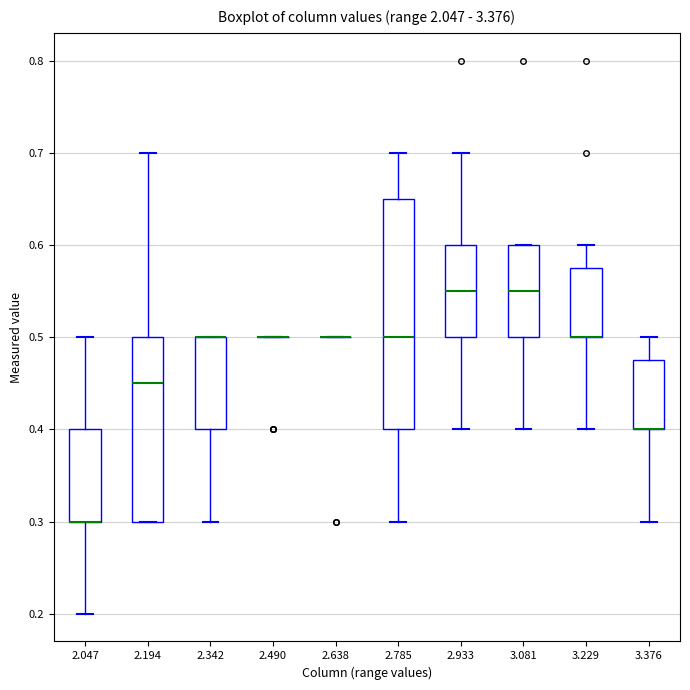

Reading left to right, transcribe this box plot: for each box, give where its median line is, the range the box spans, and where its two whiskers end, as read against the y-axis. The values are not printed on the chart, so give them approximately, as read against the axis.

2.047: median 0.30 (drawn on the box's lower edge), box 0.30 to 0.40, whiskers 0.20 to 0.50
2.194: median 0.45, box 0.30 to 0.50, whiskers 0.30 to 0.70
2.342: median 0.50 (drawn on the box's upper edge), box 0.40 to 0.50, whiskers 0.30 to 0.50
2.490: box collapsed to a line at 0.50, whiskers 0.50 to 0.50
2.638: box collapsed to a line at 0.50, whiskers 0.50 to 0.50
2.785: median 0.50, box 0.40 to 0.65, whiskers 0.30 to 0.70
2.933: median 0.55, box 0.50 to 0.60, whiskers 0.40 to 0.70
3.081: median 0.55, box 0.50 to 0.60, whiskers 0.40 to 0.60
3.229: median 0.50 (drawn on the box's lower edge), box 0.50 to 0.58, whiskers 0.40 to 0.60
3.376: median 0.40 (drawn on the box's lower edge), box 0.40 to 0.48, whiskers 0.30 to 0.50